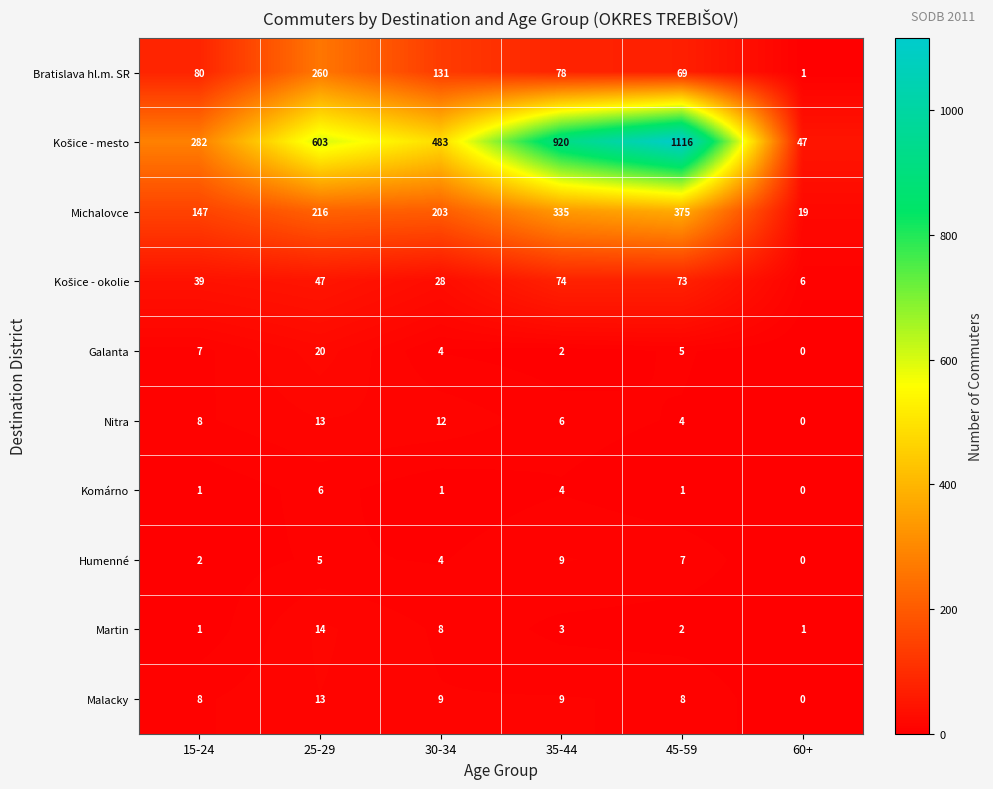

How many Humenné values are between 2 and 7?

4